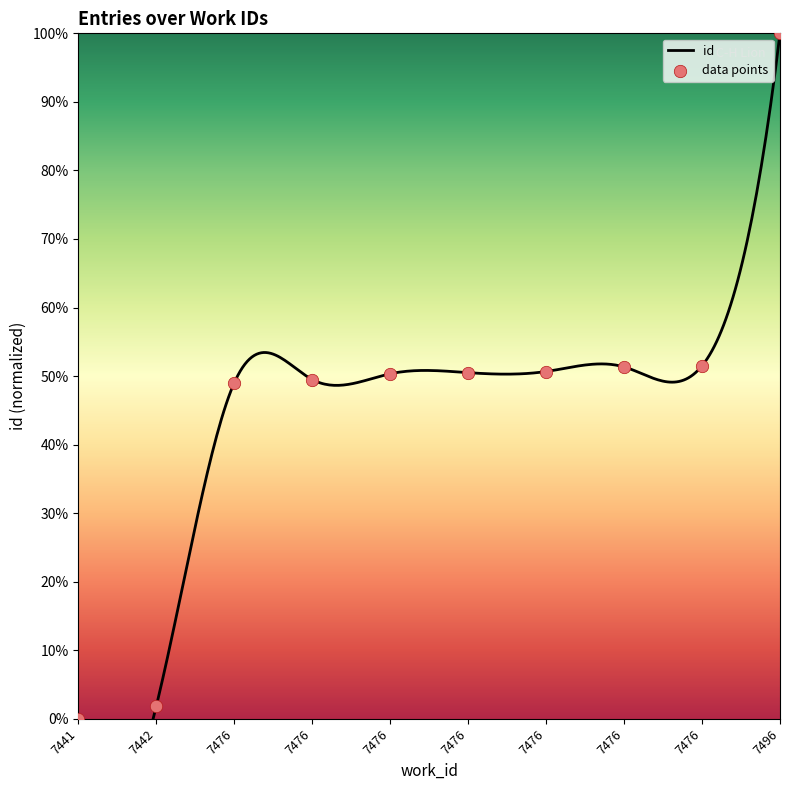

Approximately how many times larger is the value at 7476 compared to 7476?

1.0